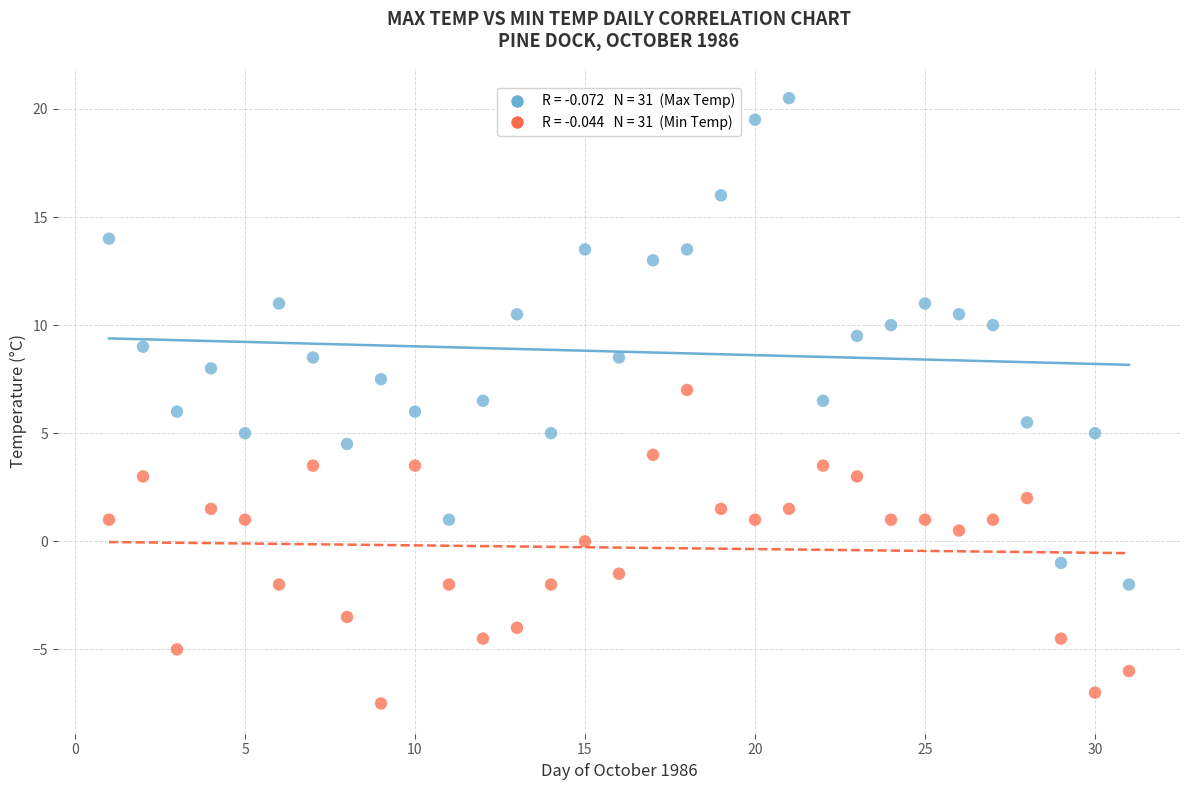

Across all data points, what is the range of X values (max minus min)?

30.0